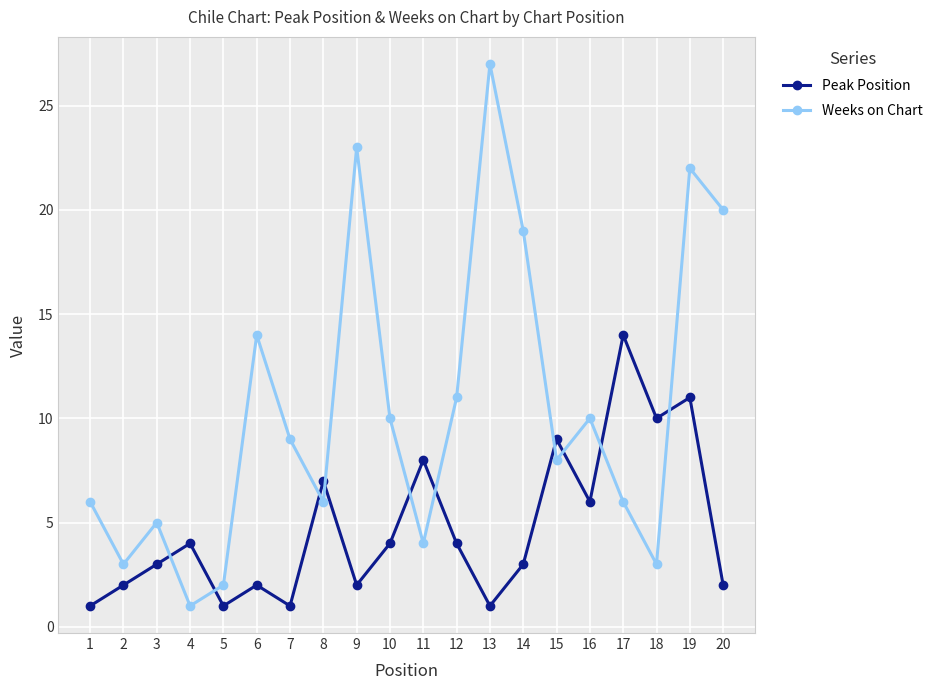

Is the value of Peak Position at 18 greater than the value of Weeks on Chart at 1?

Yes